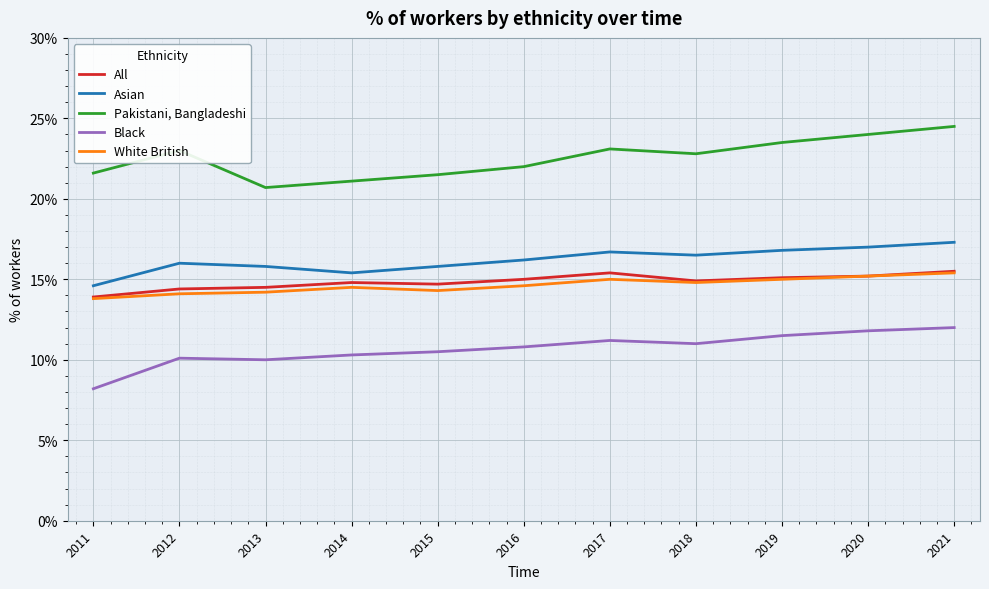

At which category is the sum across all series the highest?

2021